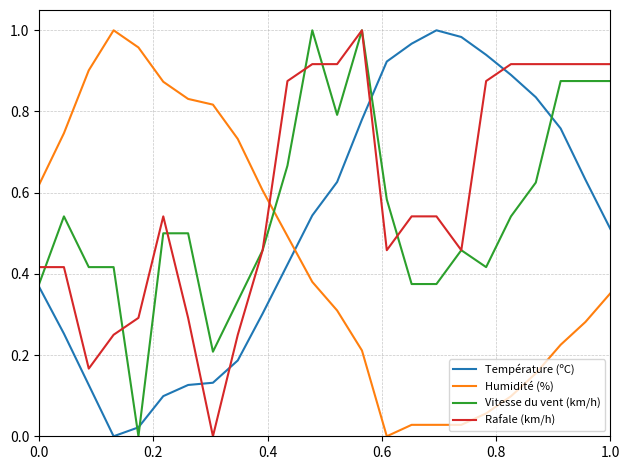

Rank the series by their average value, from highest to lowest.

Rafale (km/h), Vitesse du vent (km/h), Température (ºC), Humidité (%)